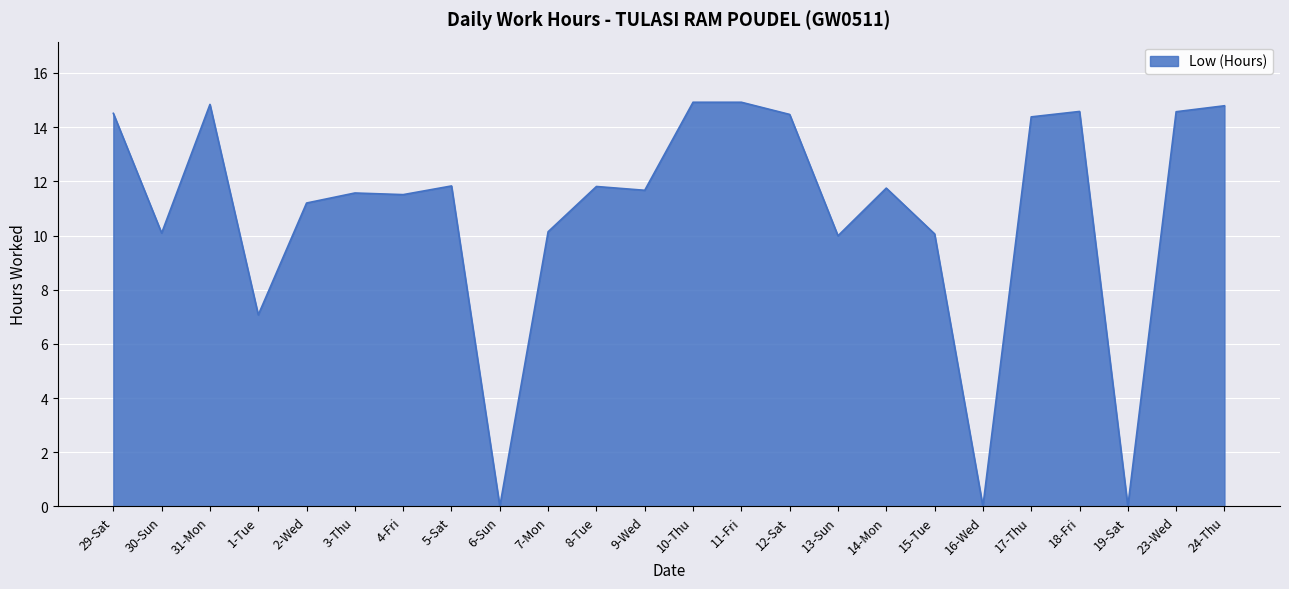

The value at 7-Mon is 10.1. True or false?

True